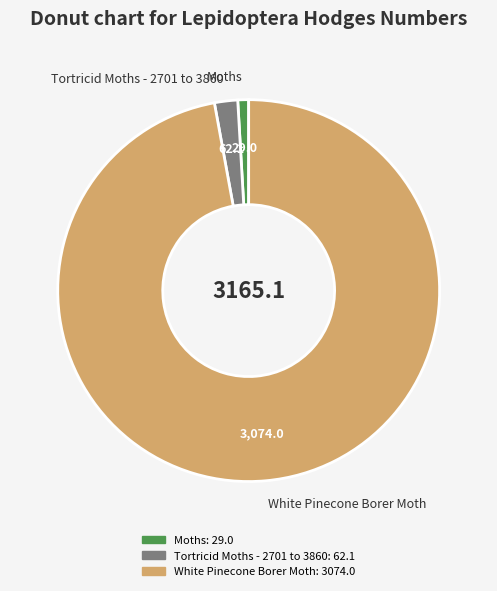

The Moths slice represents 1% of the pie. True or false?

True